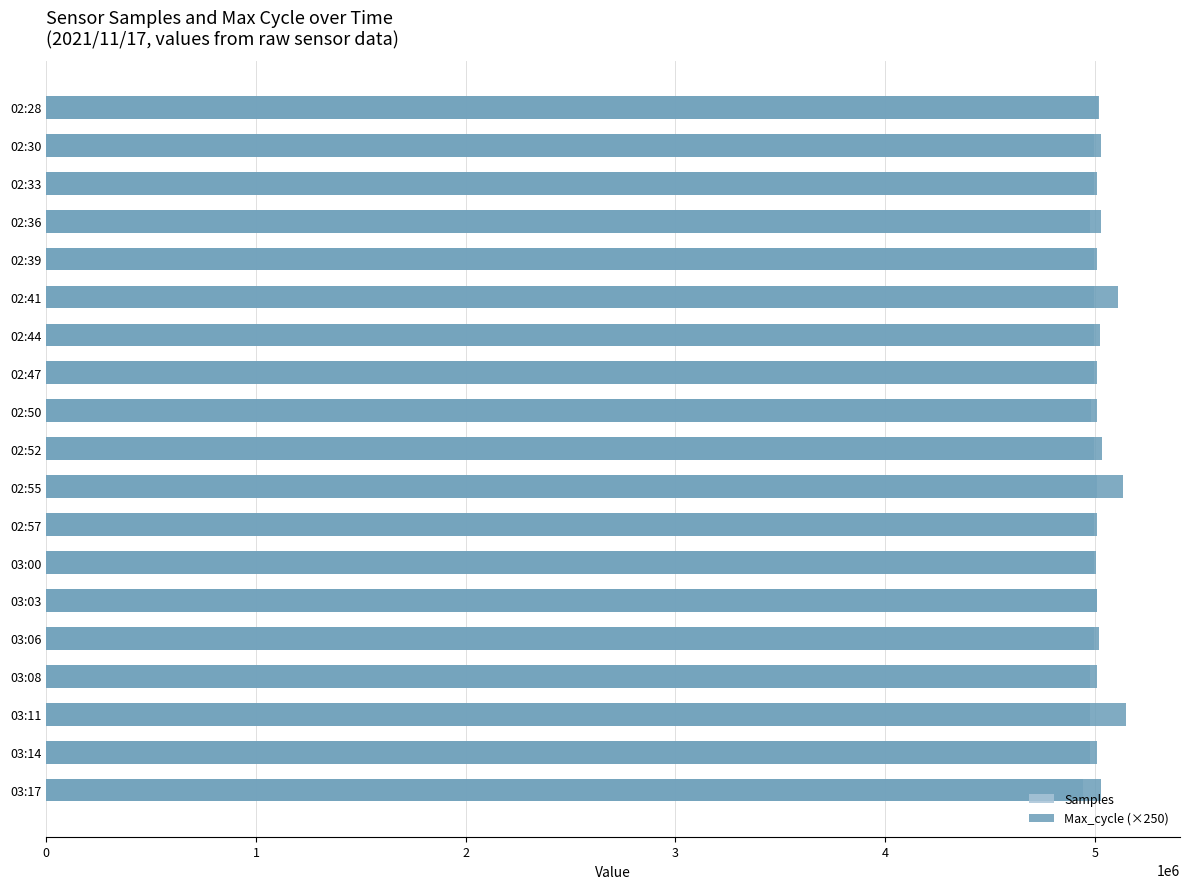

Is it true that Max_cycle (×250) equals 8660966 at 02:57?

False